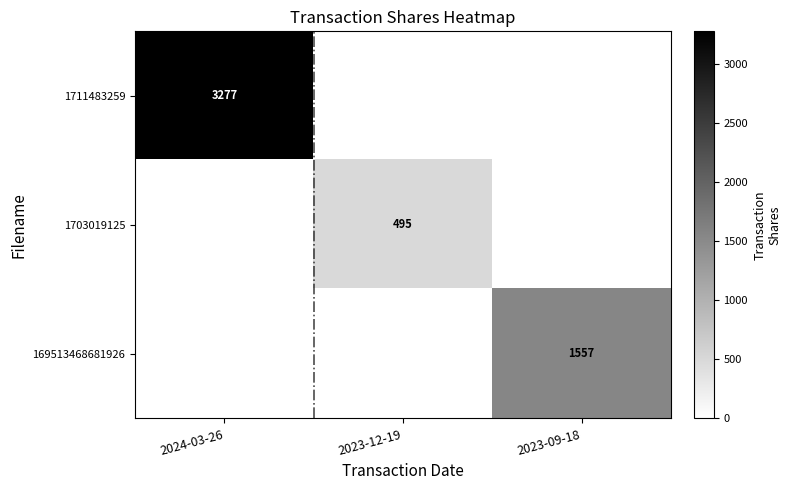

Is it true that 1711483259 equals 5071 at 2024-03-26?

False